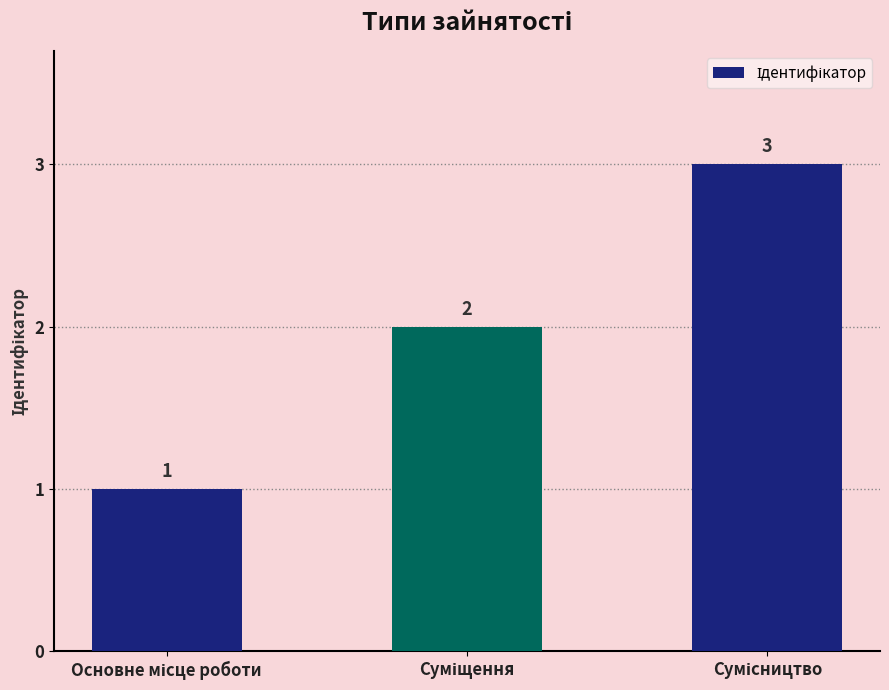

What is the difference between the maximum and minimum values?

2